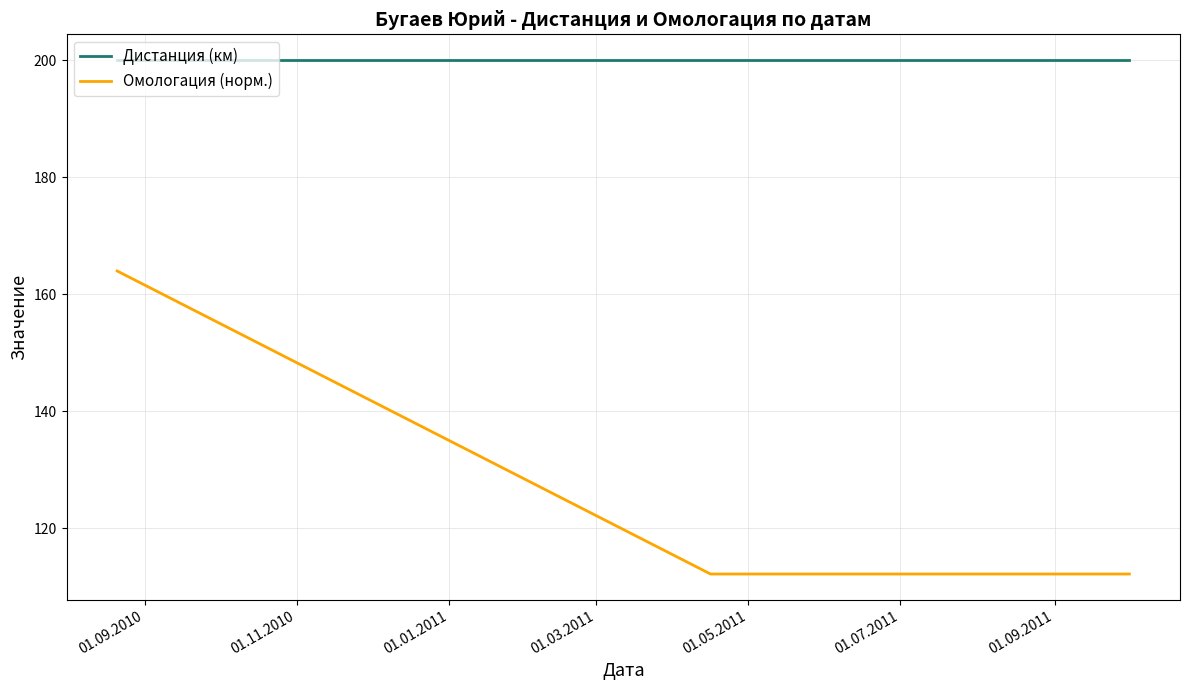

Rank the series by their average value, from highest to lowest.

Дистанция (км), Омологация (норм.)